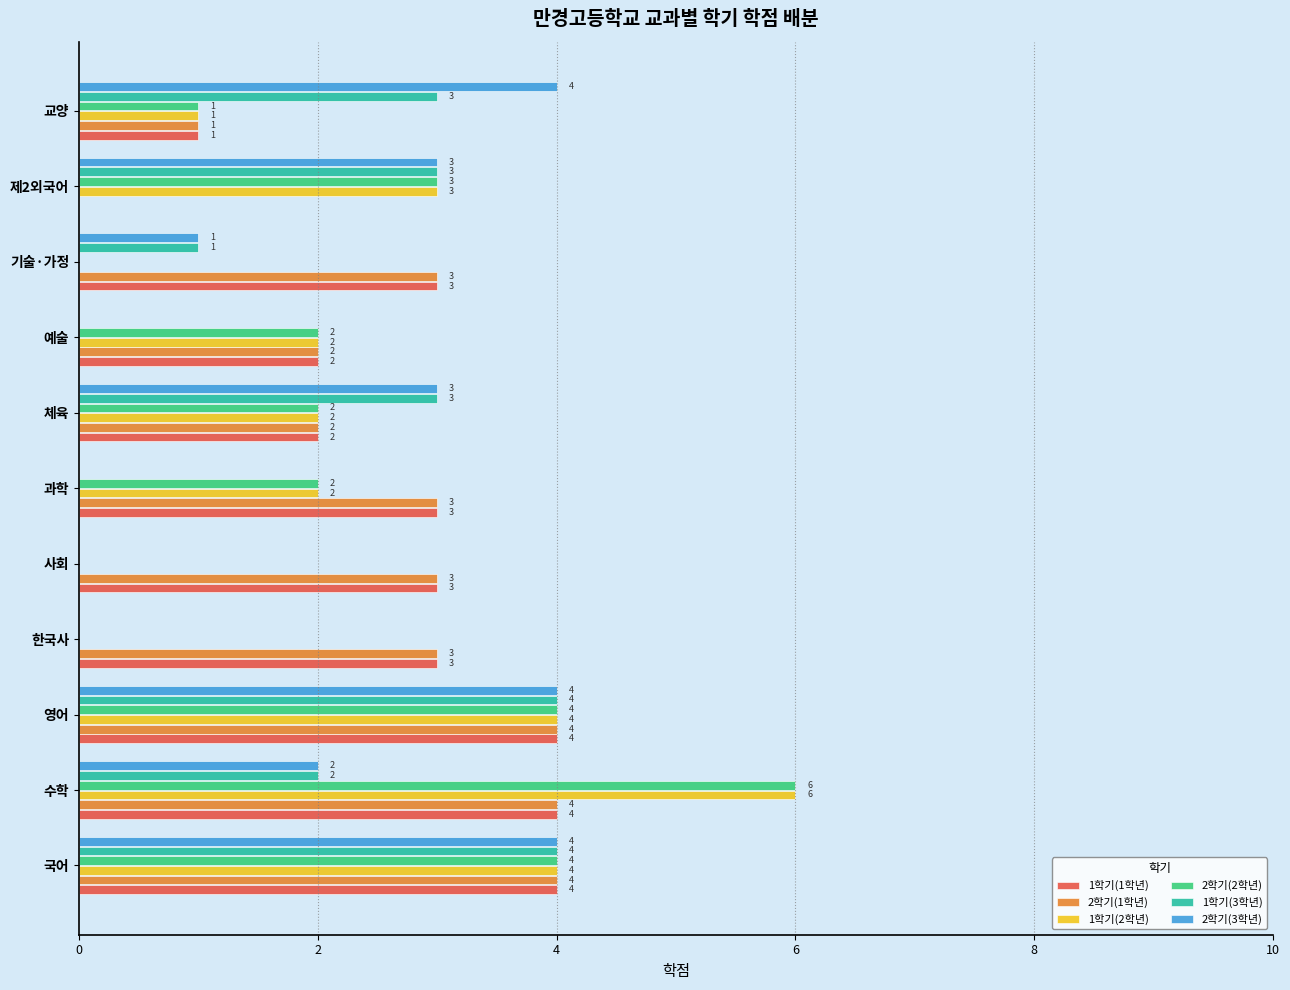

How many 2학기(1학년) values are between 2 and 4?

9